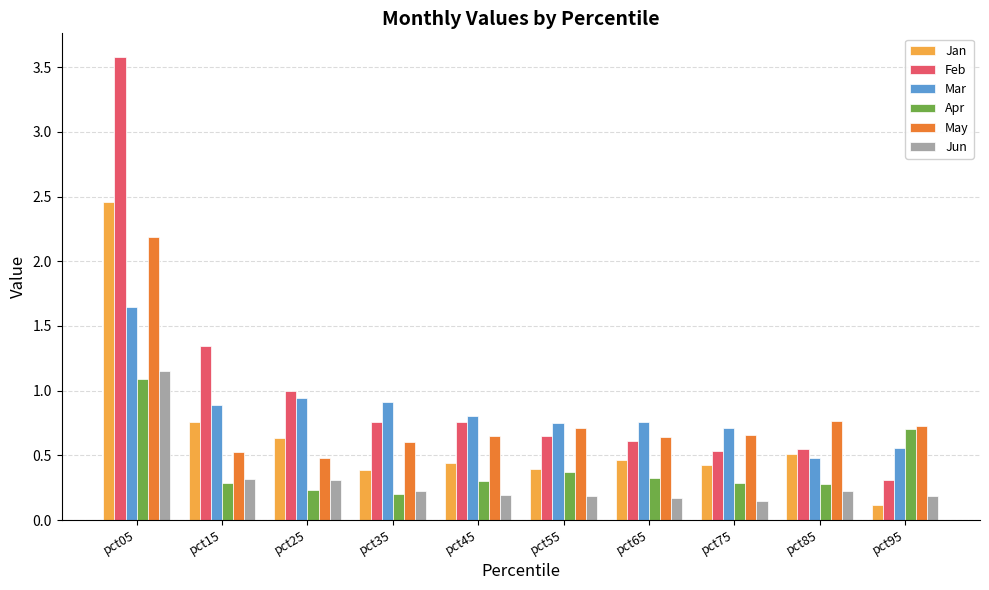

Between pct15 and pct35, which series saw the biggest shift?

Feb